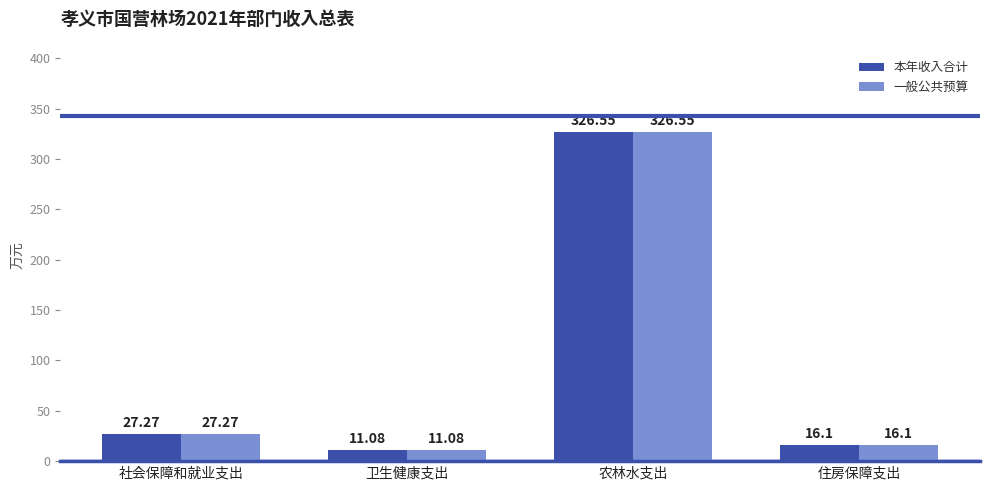

At which category is the sum across all series the highest?

农林水支出